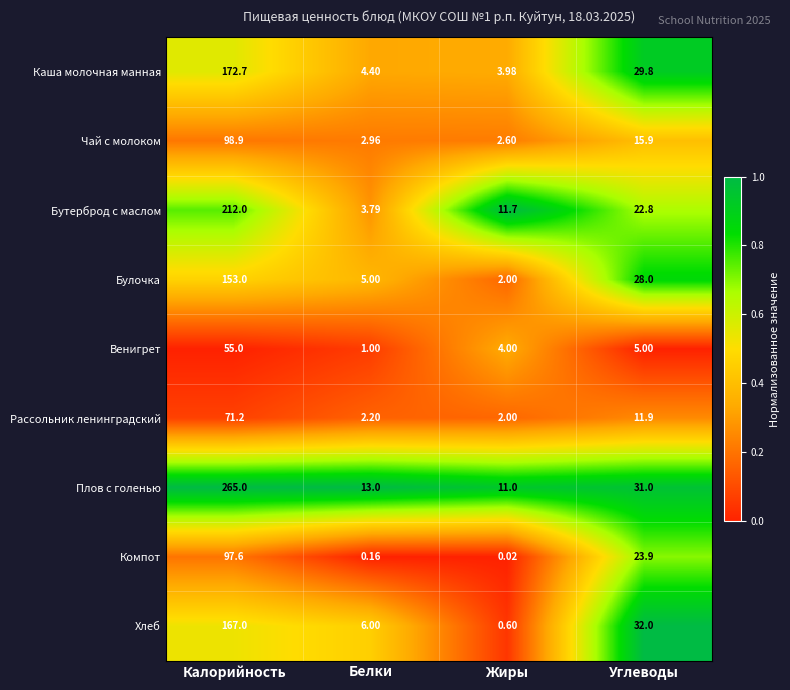

Which series has the largest range (max minus min)?

Плов с голенью